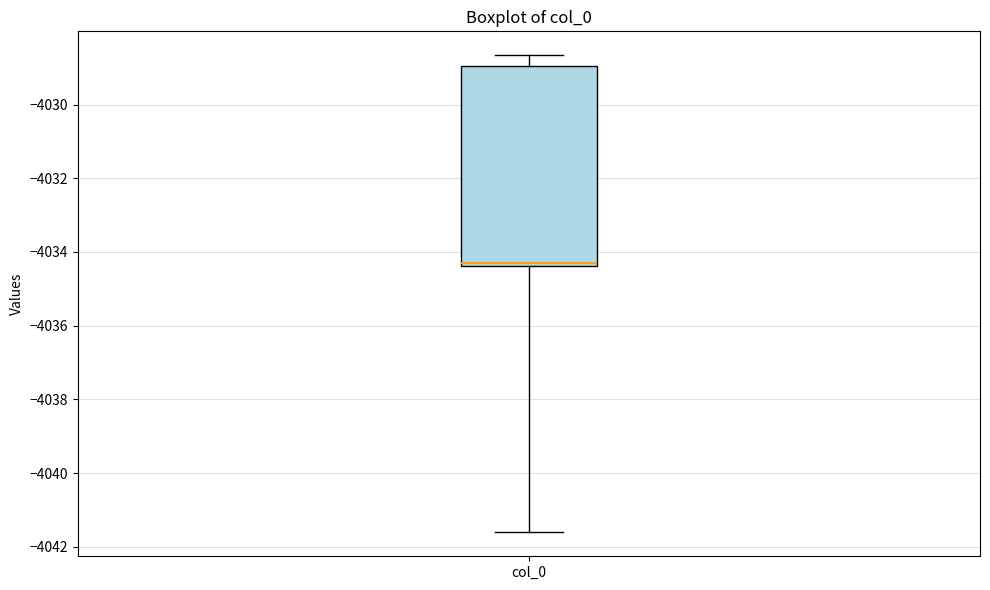

Read this box plot against the y-axis: the position of the median line, the range covered by the box, and the ends of both whiskers. The values are not printed on the chart, so give them approximately, as read against the axis.

median -4034.4 (just above the box's lower edge), box -4034.4 to -4029.0, whiskers -4041.6 to -4028.6